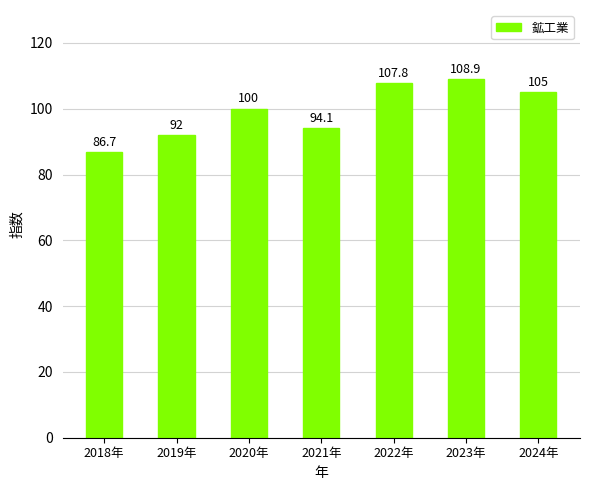

Reading left to right, extract all data points from this chart.

2018年=86.7	2019年=92.0	2020年=100.0	2021年=94.1	2022年=107.8	2023年=108.9	2024年=105.0